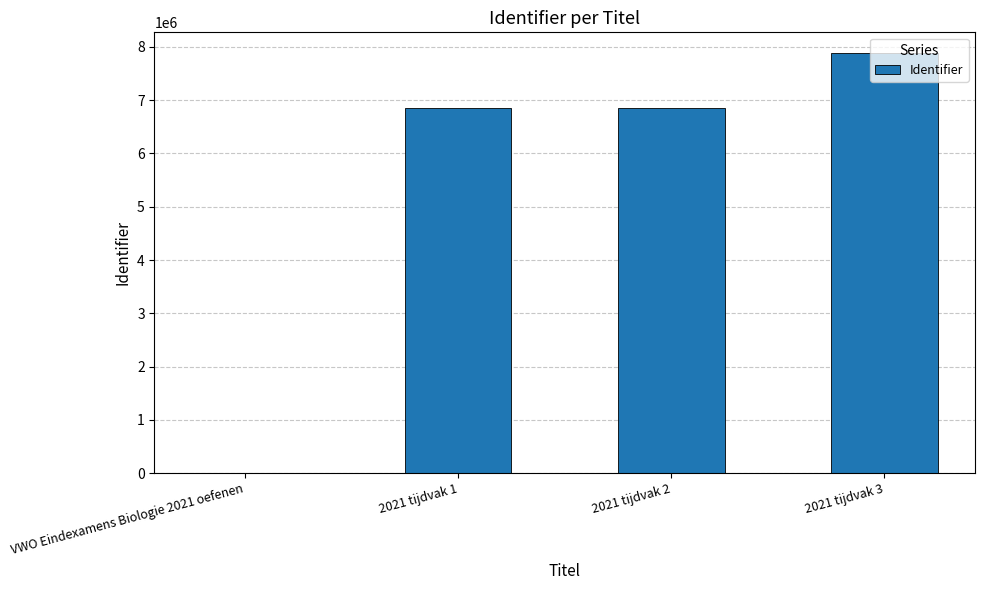

Between VWO Eindexamens Biologie 2021 oefenen and 2021 tijdvak 3, which is larger?

2021 tijdvak 3